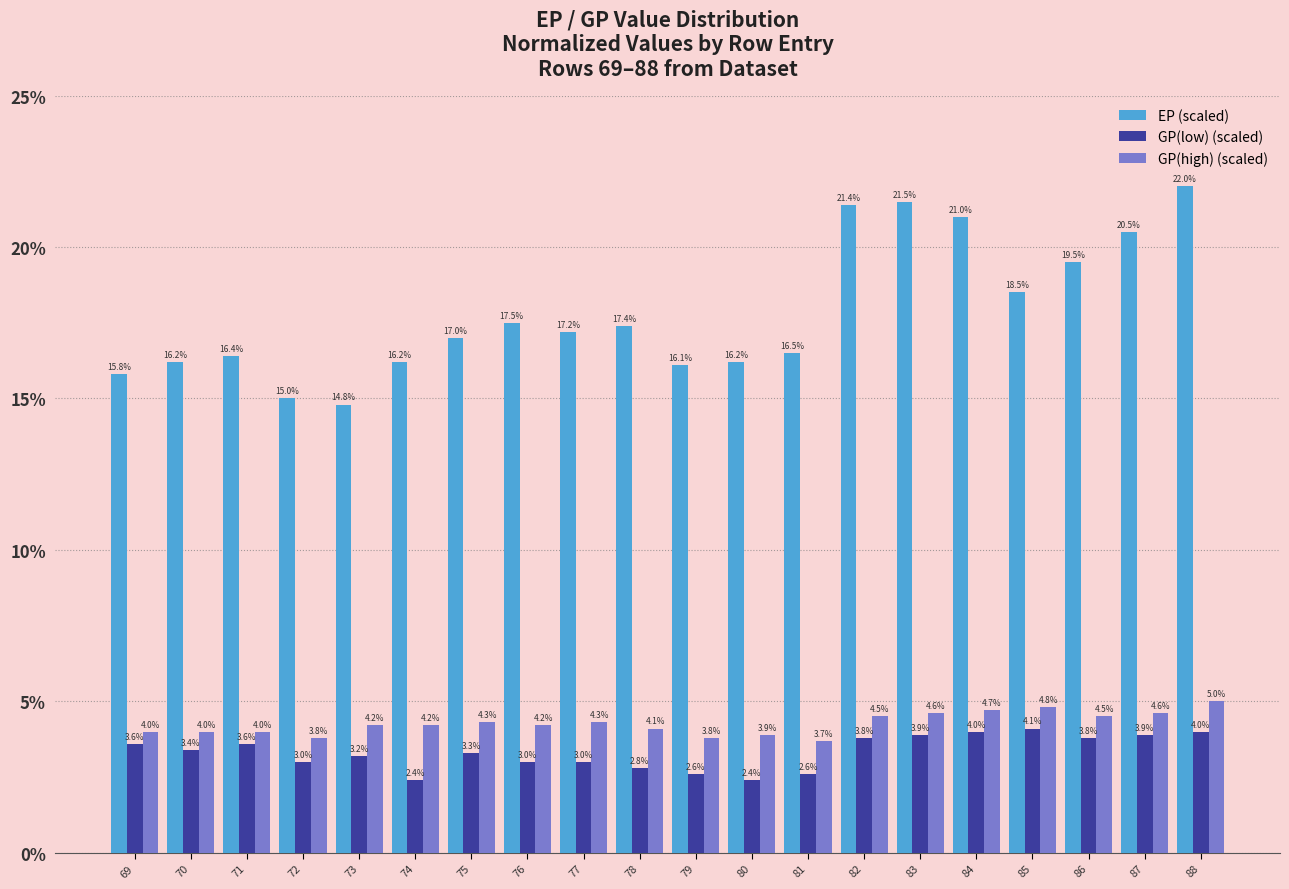

What are all the series names shown in the legend?

EP (scaled), GP(low) (scaled), GP(high) (scaled)